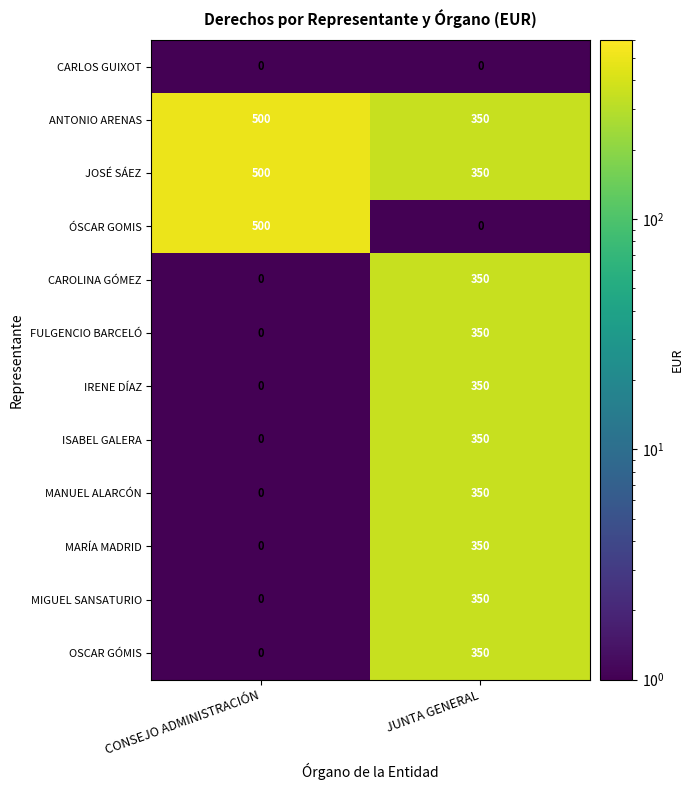

The value of MIGUEL SANSATURIO at CONSEJO ADMINISTRACIÓN is 0. True or false?

True